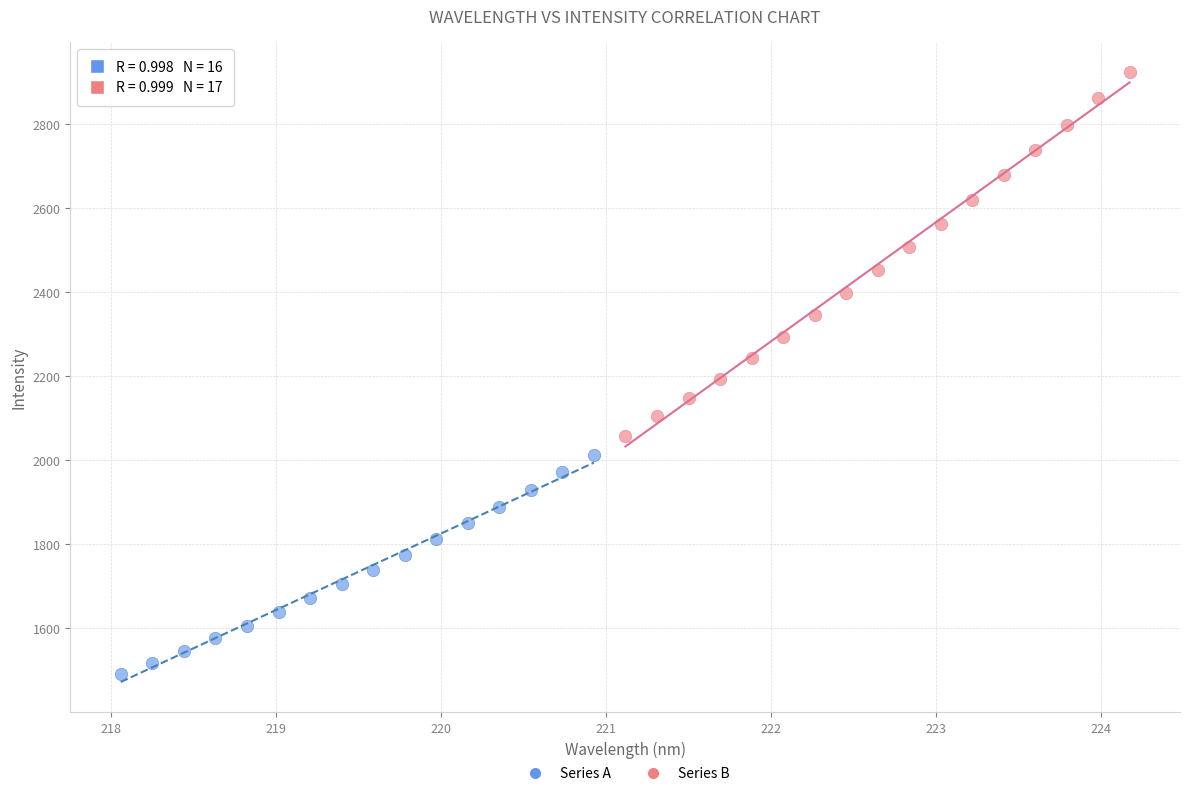

Which series has the widest spread of Y values?

Series B